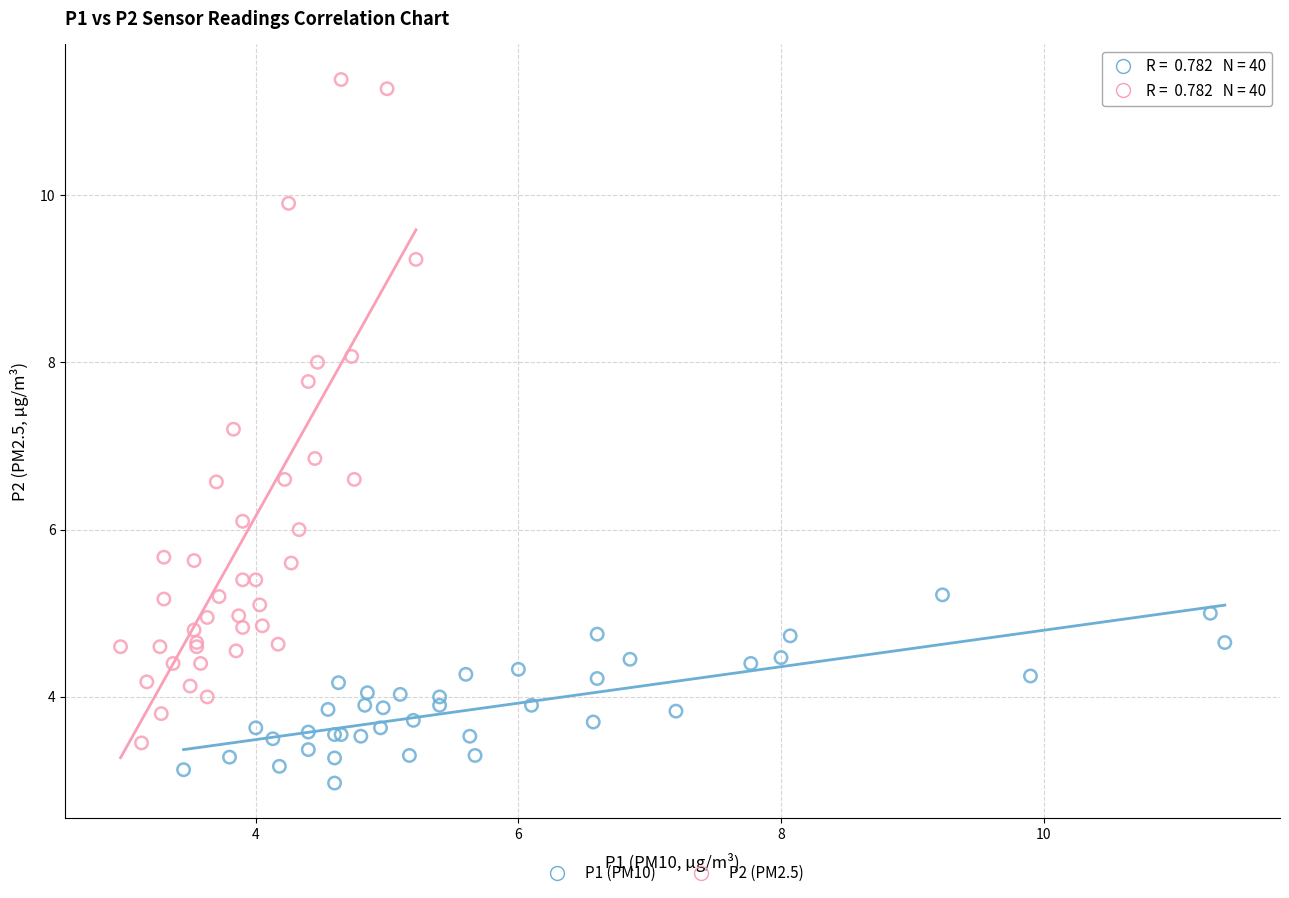

Which series reaches the maximum Y coordinate?

P2 (PM2.5)